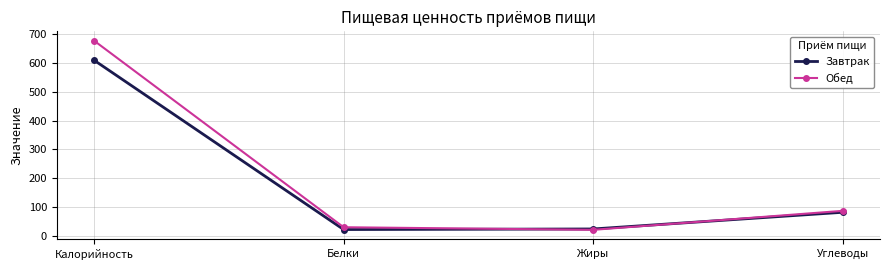

What is the spread (max minus min) of values at Жиры?

3